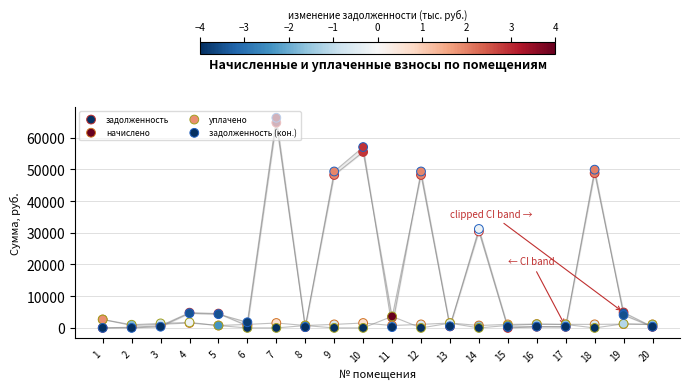

Which series has the largest Y range (max minus min)?

задолженность (кон.)